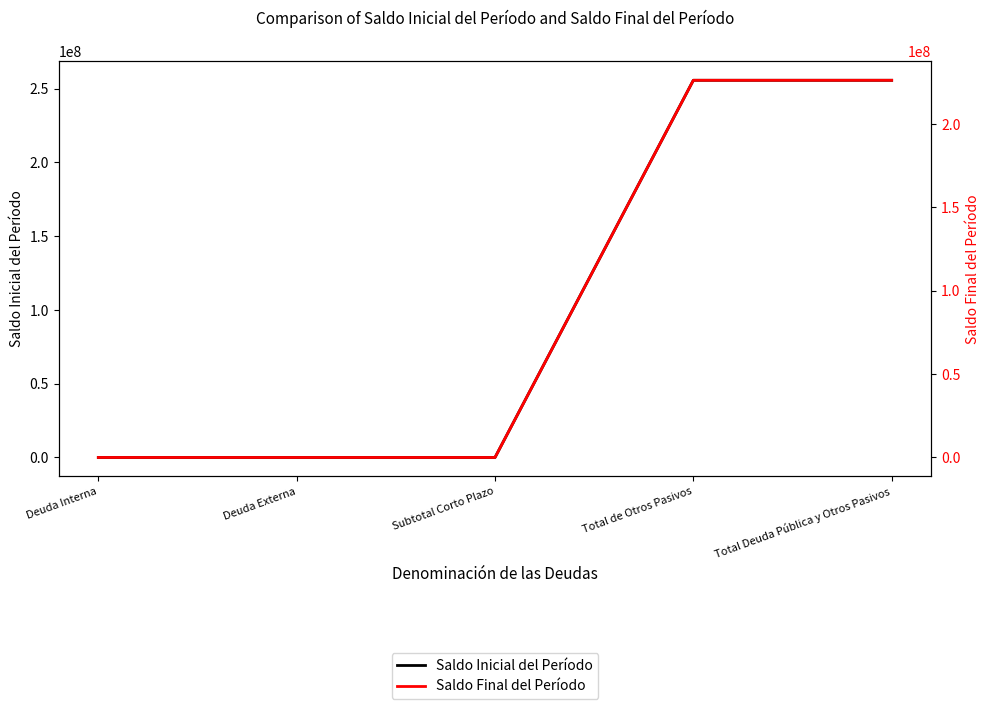

List the labels in order of Saldo Final del Período value, smallest first.

Deuda Interna, Deuda Externa, Subtotal Corto Plazo, Total de Otros Pasivos, Total Deuda Pública y Otros Pasivos